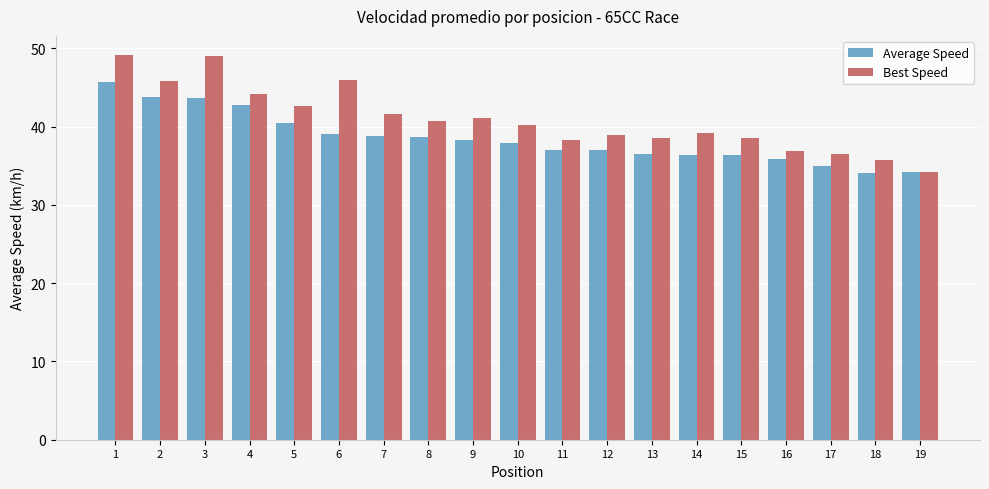

Are the bars grouped side by side (vs. stacked)?

Yes